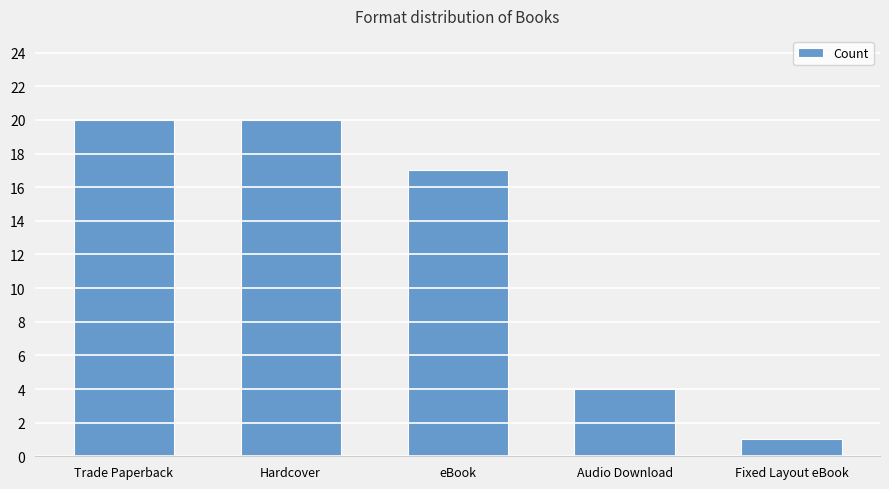

What position from the right is Audio Download?

2